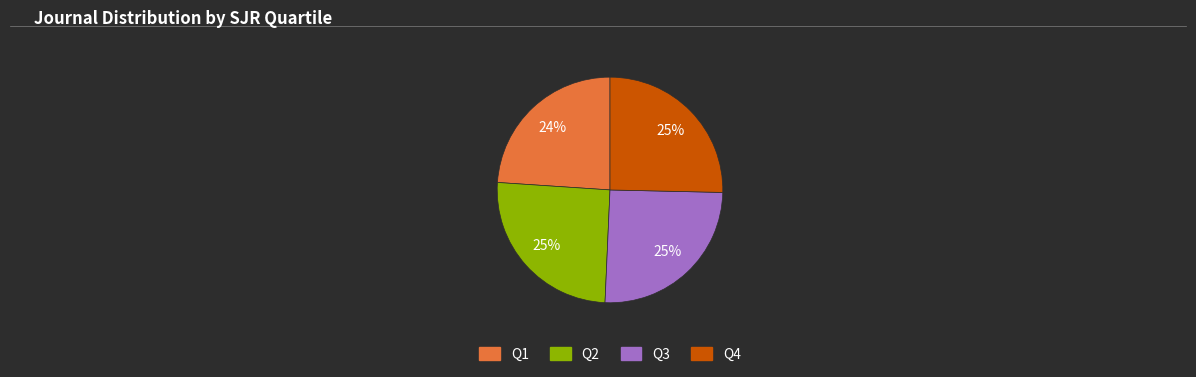

Count the number of slices in the pie.

4